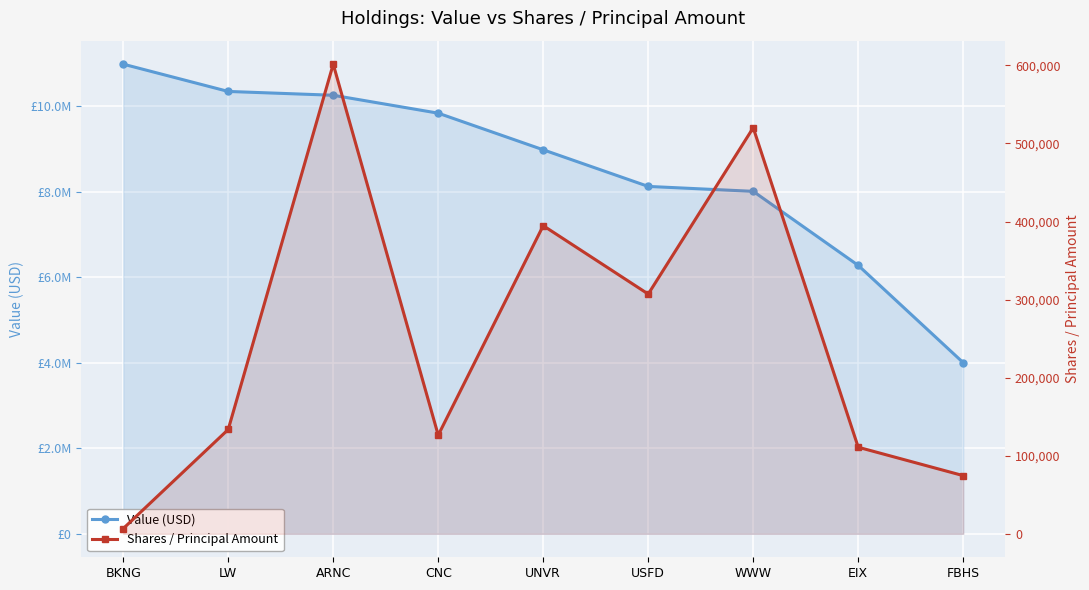

Rank the categories by Value (USD) value from highest to lowest.

BKNG, LW, ARNC, CNC, UNVR, USFD, WWW, EIX, FBHS